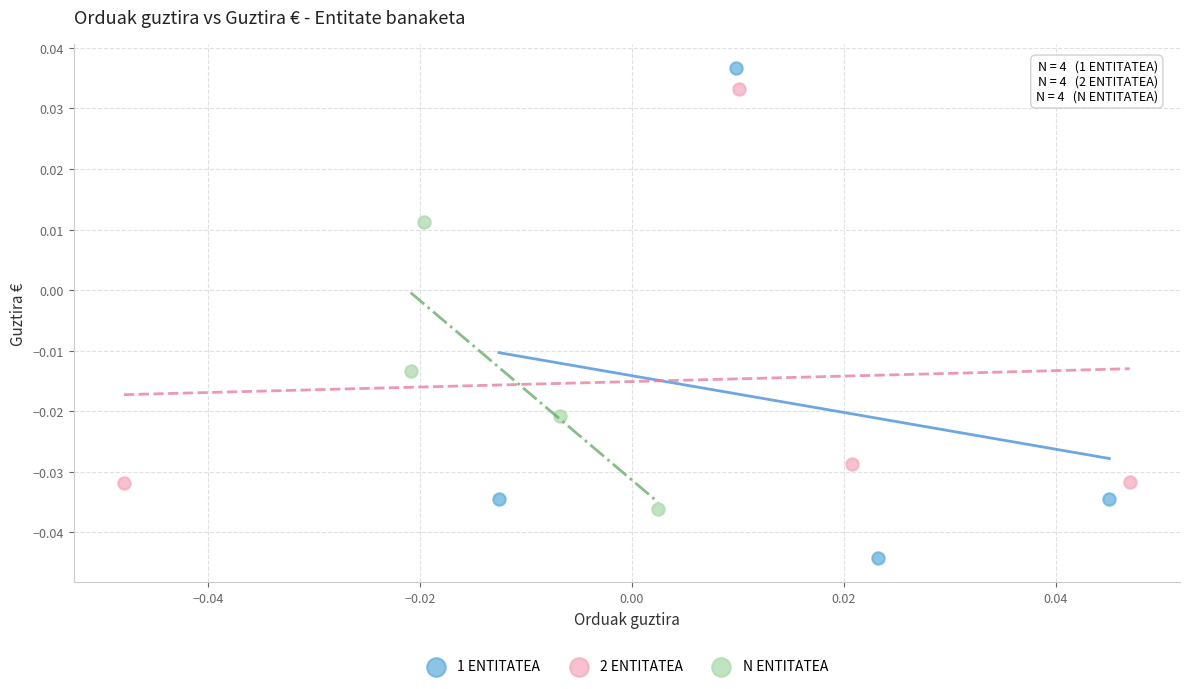

Which series reaches the minimum Y coordinate?

1 ENTITATEA